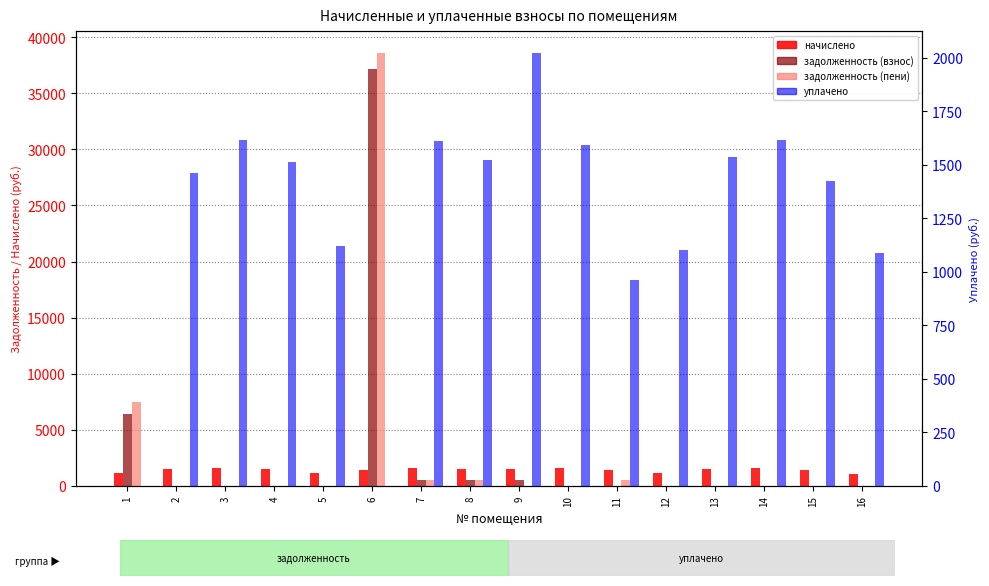

Between 13 and 12, which is larger?

13